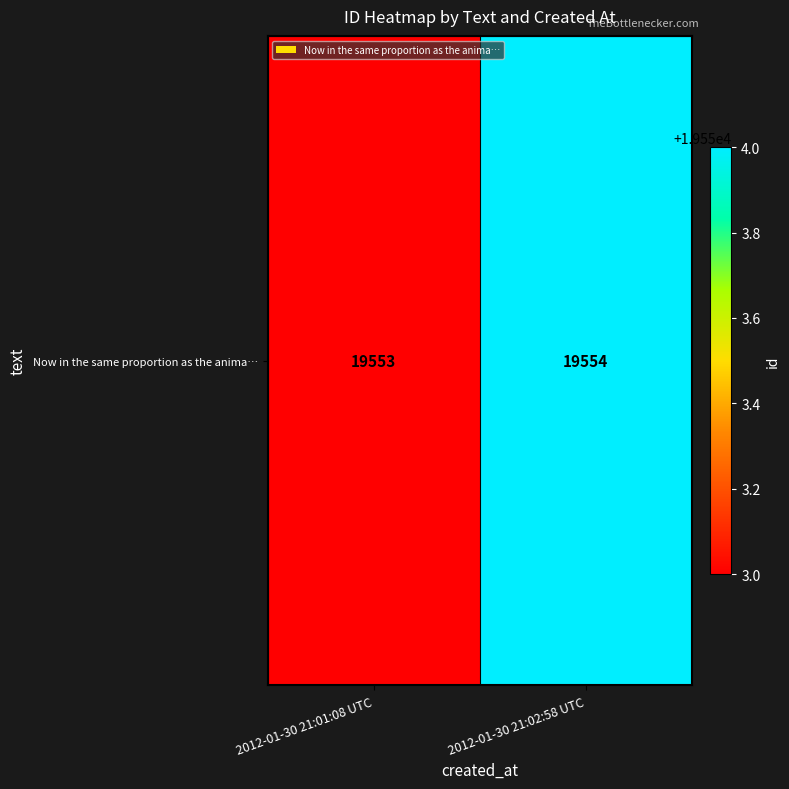

At which label is the value closest to 19553?

2012-01-30 21:01:08 UTC